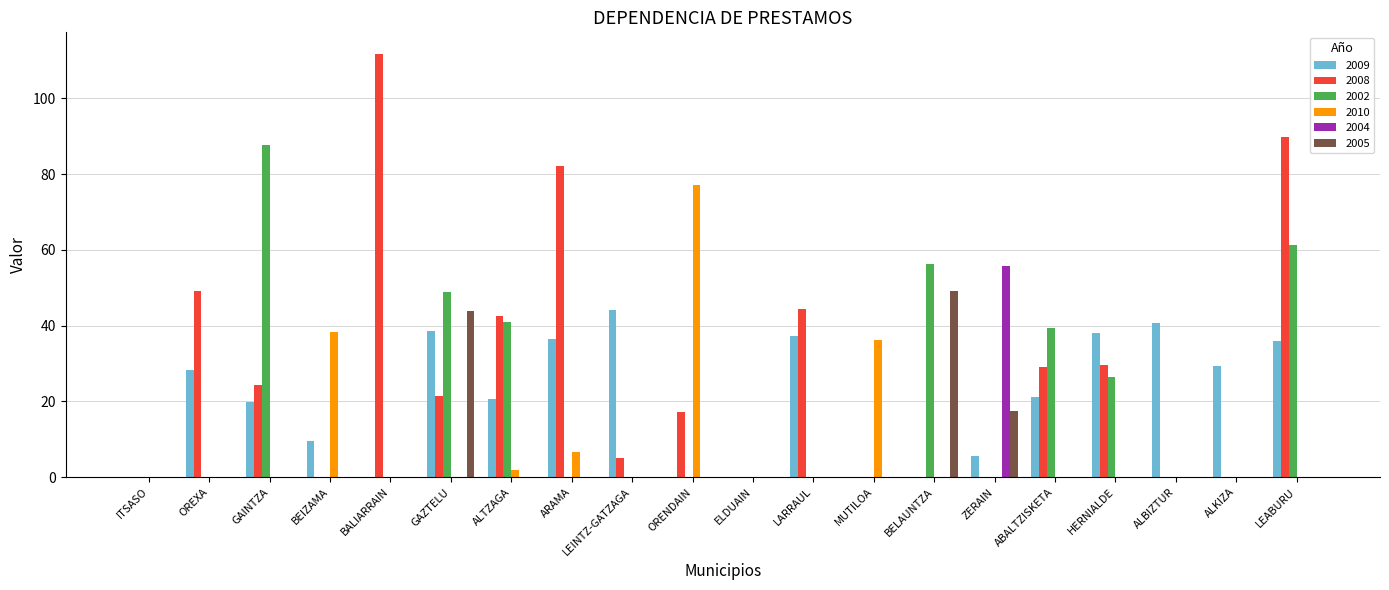

How many data points in 2008 are above 21?

10